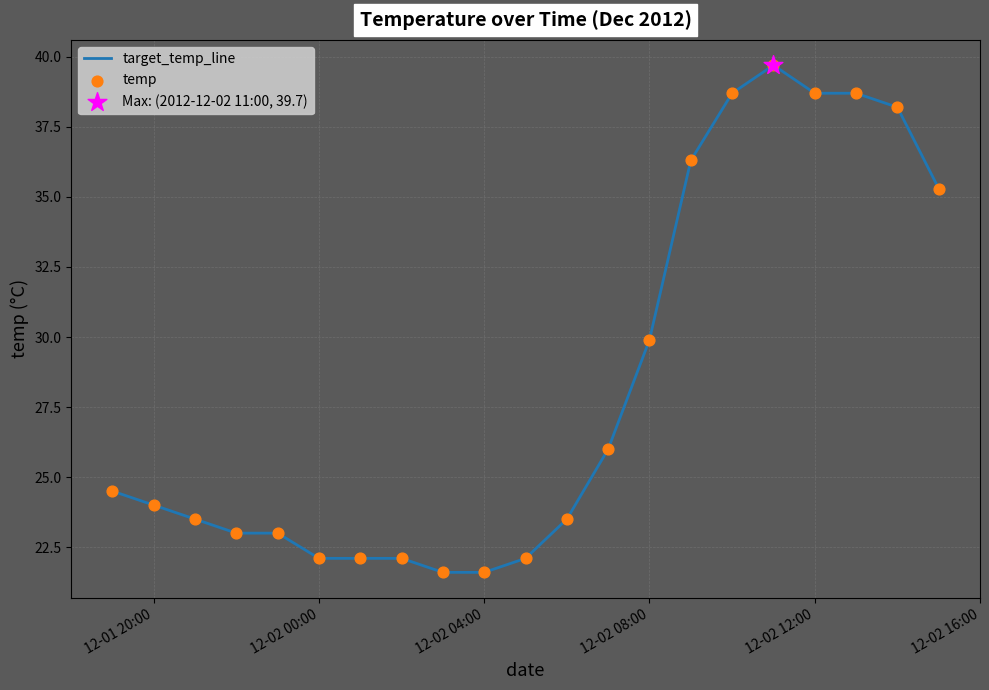

What is the difference between the maximum and minimum values?

18.1